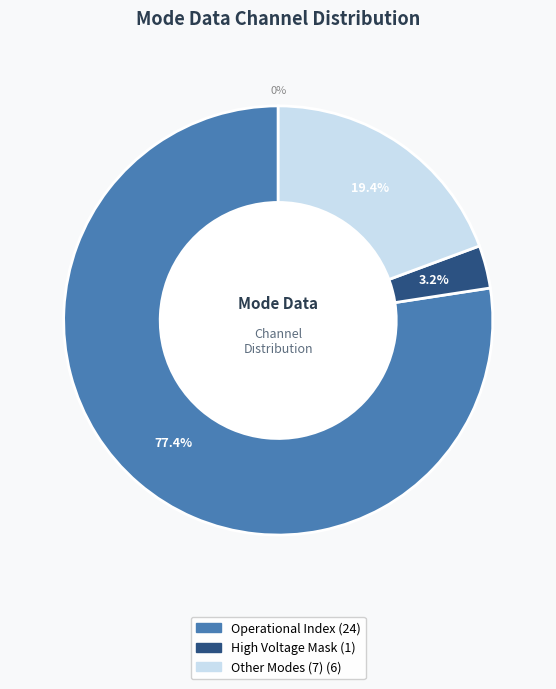

Which slice is the largest?

Operational Index